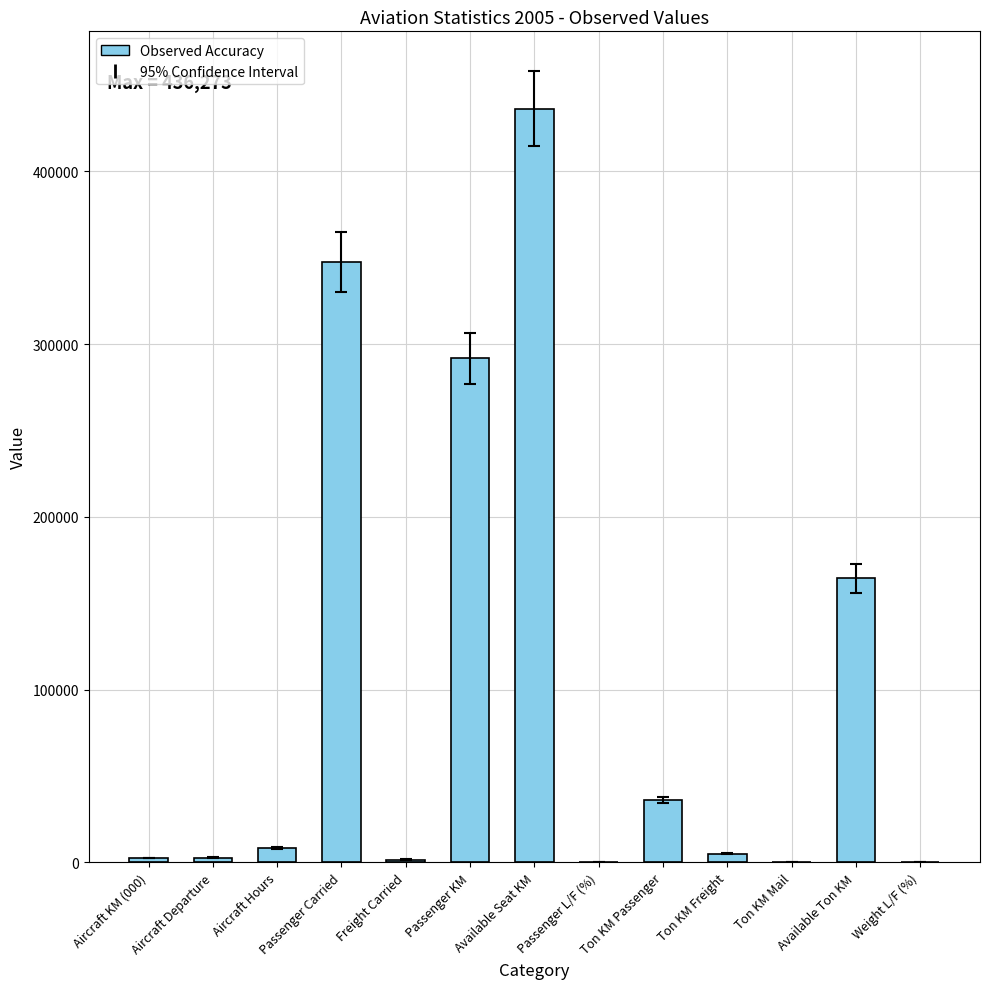

Which has a higher value, Passenger KM or Available Seat KM?

Available Seat KM